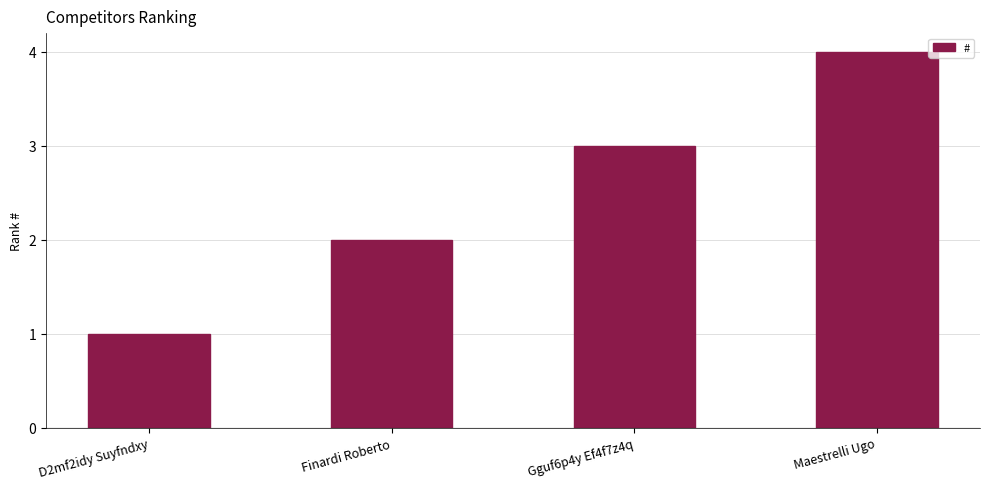

Is it true that the value at Finardi Roberto is 2?

True